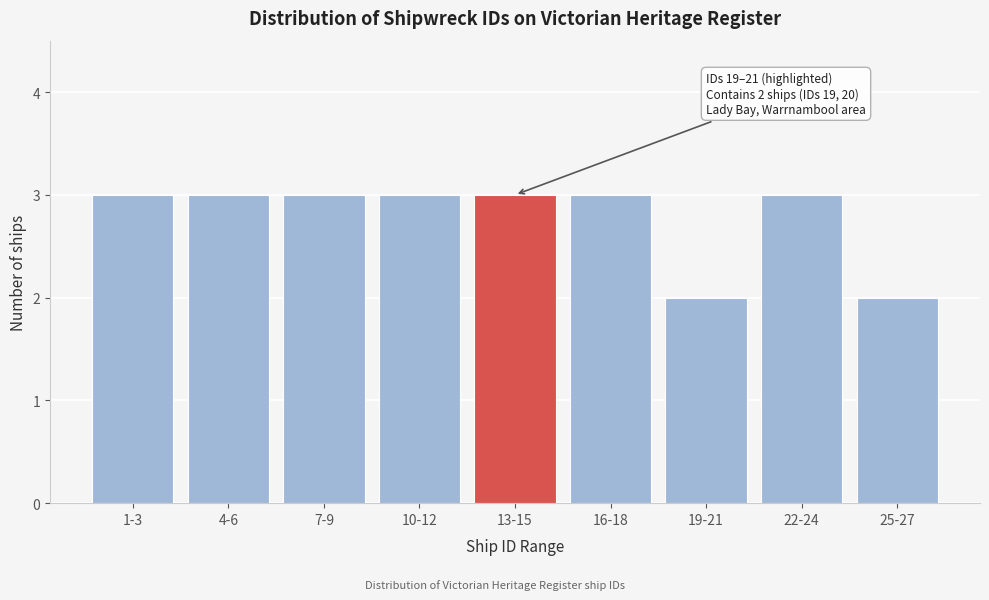

Reading left to right, what are all the values shown in this chart?

3	3	3	3	3	3	2	3	2